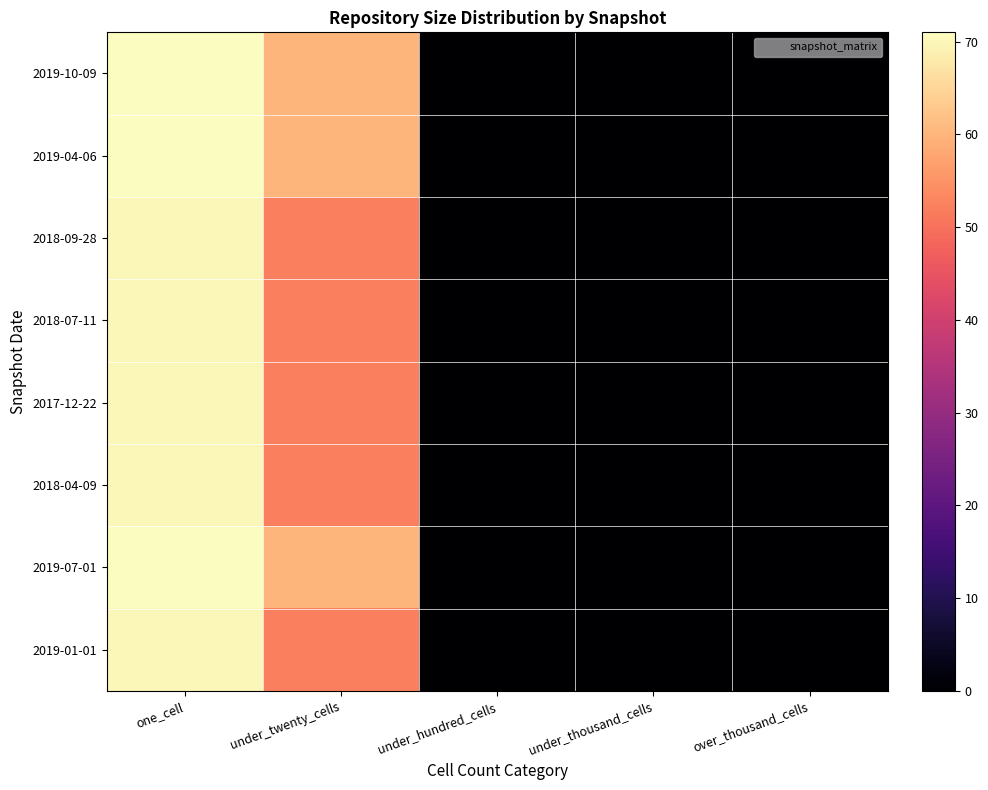

Reading right to left, what are all the values shown in this chart?

2019-10-09: over_thousand_cells=0	under_thousand_cells=0	under_hundred_cells=0	under_twenty_cells=60	one_cell=71
2019-04-06: over_thousand_cells=0	under_thousand_cells=0	under_hundred_cells=0	under_twenty_cells=60	one_cell=71
2018-09-28: over_thousand_cells=0	under_thousand_cells=0	under_hundred_cells=0	under_twenty_cells=52	one_cell=70
2018-07-11: over_thousand_cells=0	under_thousand_cells=0	under_hundred_cells=0	under_twenty_cells=52	one_cell=70
2017-12-22: over_thousand_cells=0	under_thousand_cells=0	under_hundred_cells=0	under_twenty_cells=52	one_cell=70
2018-04-09: over_thousand_cells=0	under_thousand_cells=0	under_hundred_cells=0	under_twenty_cells=52	one_cell=70
2019-07-01: over_thousand_cells=0	under_thousand_cells=0	under_hundred_cells=0	under_twenty_cells=60	one_cell=71
2019-01-01: over_thousand_cells=0	under_thousand_cells=0	under_hundred_cells=0	under_twenty_cells=52	one_cell=70